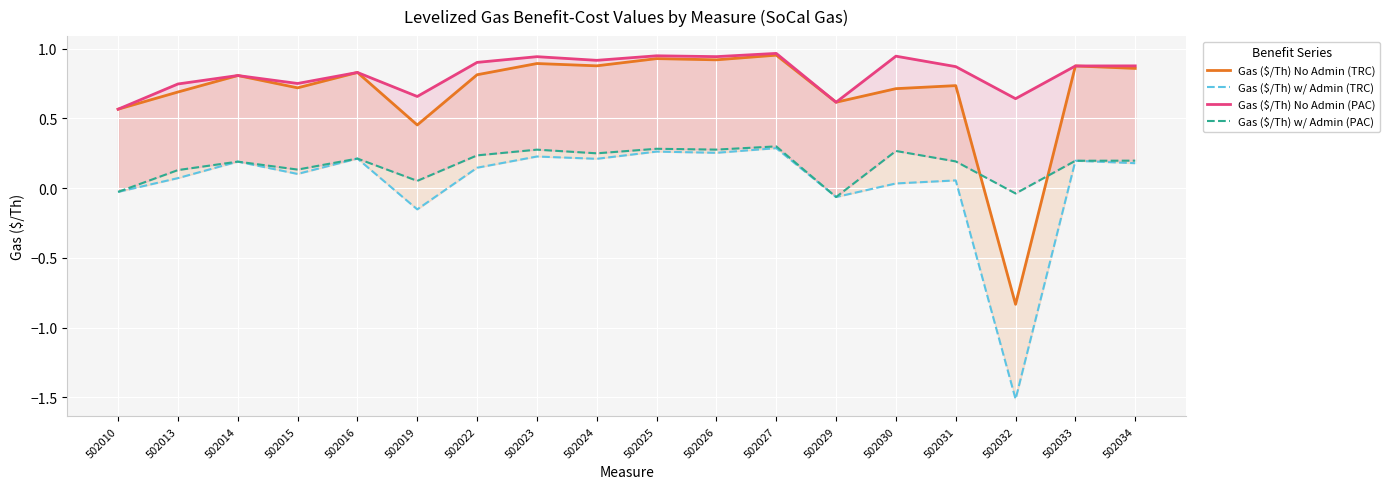

What is the approximate value of Gas ($/Th) No Admin (PAC) at 502033?

0.9